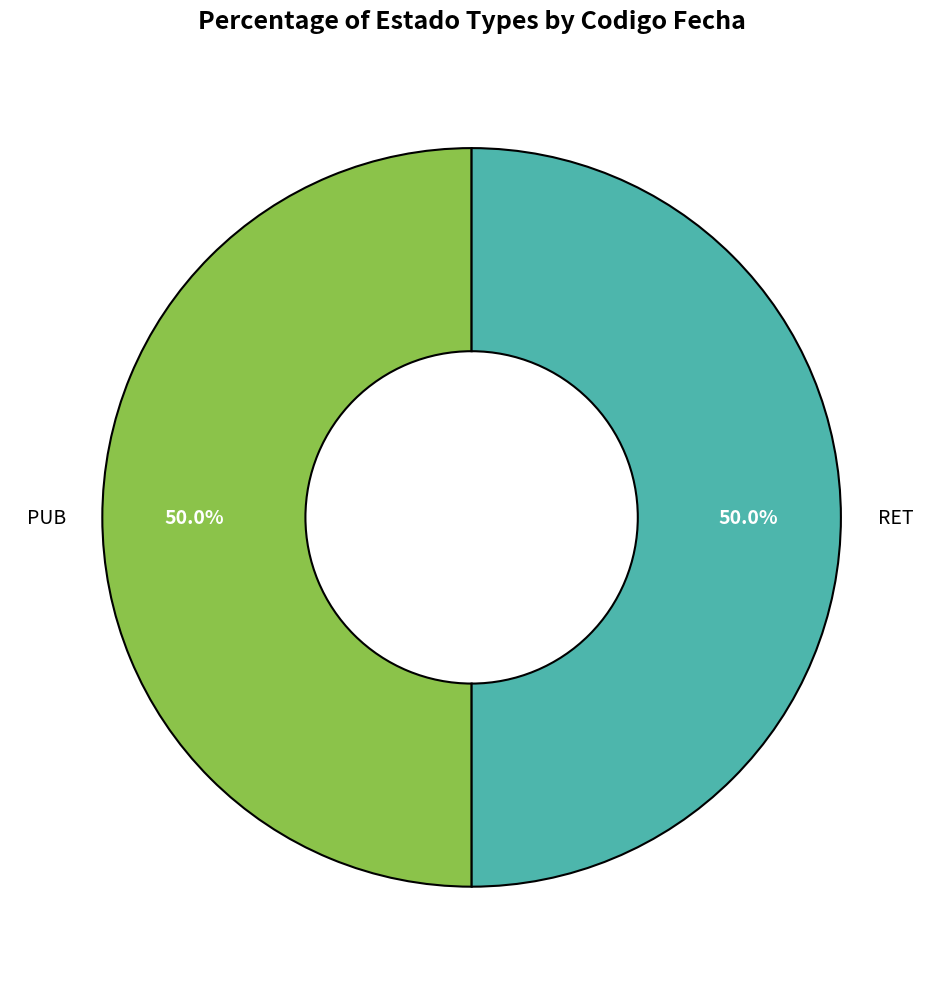

How many slices are in this pie chart?

2